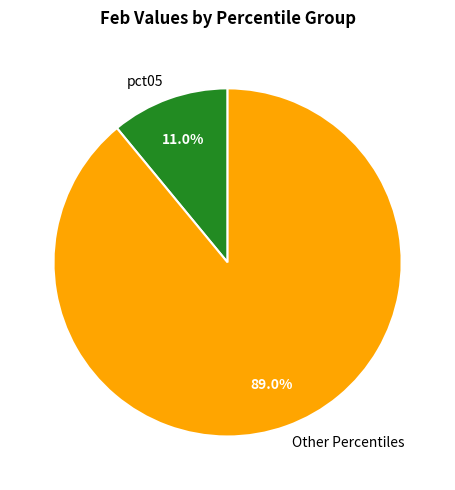

Rank the categories by value from lowest to highest.

pct05, Other Percentiles